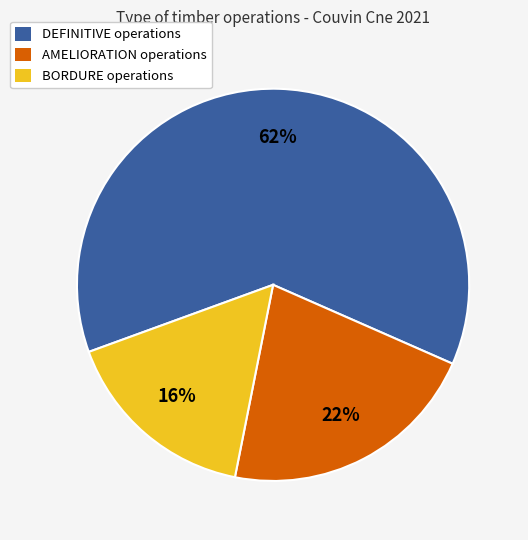

Which category has the biggest portion of the pie?

DEFINITIVE operations